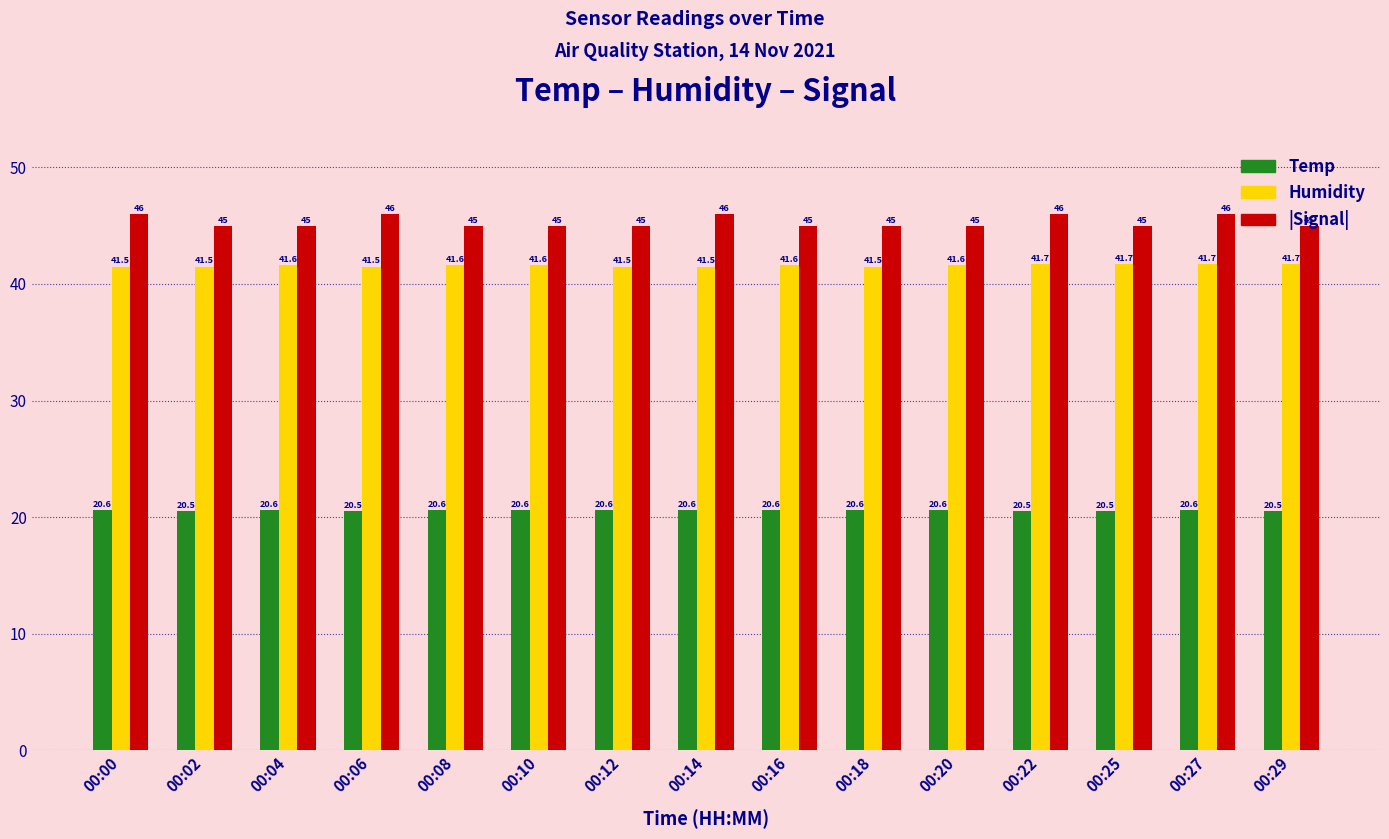

Which series has the largest total across all categories?

|Signal|